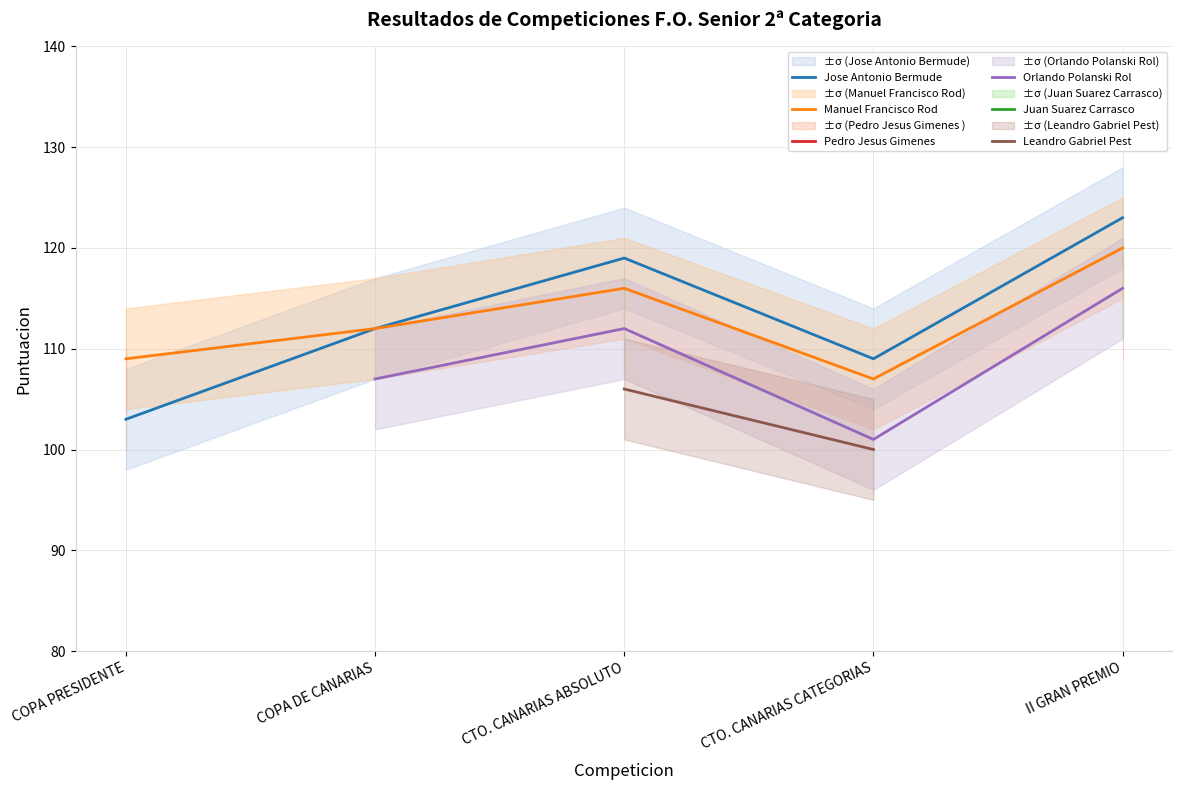

How many distinct data groups are displayed?

6